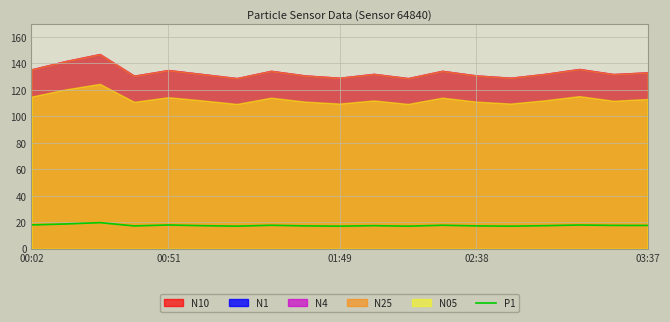

The value of P1 at 03:37 is 27.3. True or false?

False